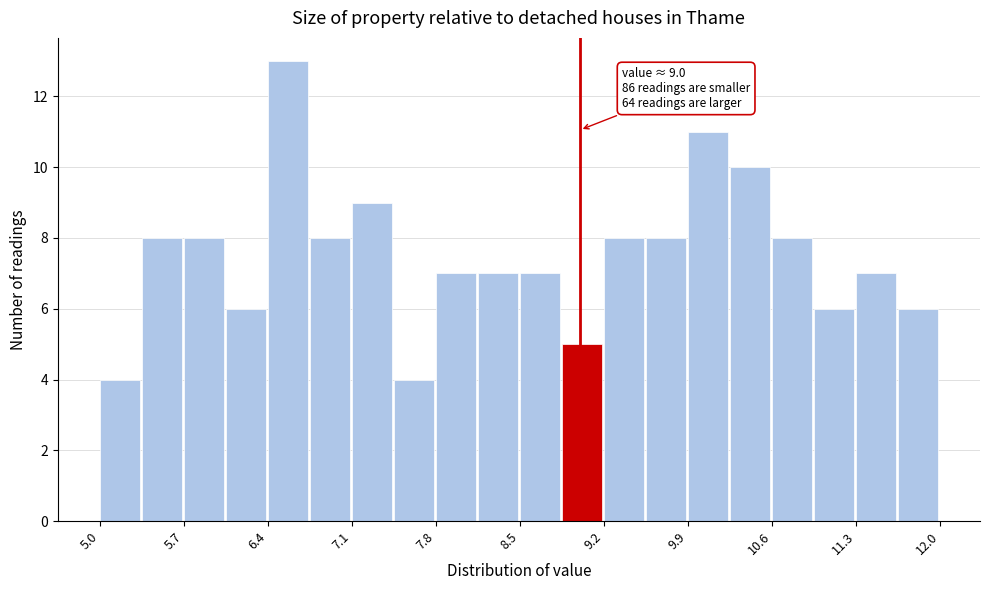

Read against the x-axis, roughly where is the centre of the tallest bar?

6.6